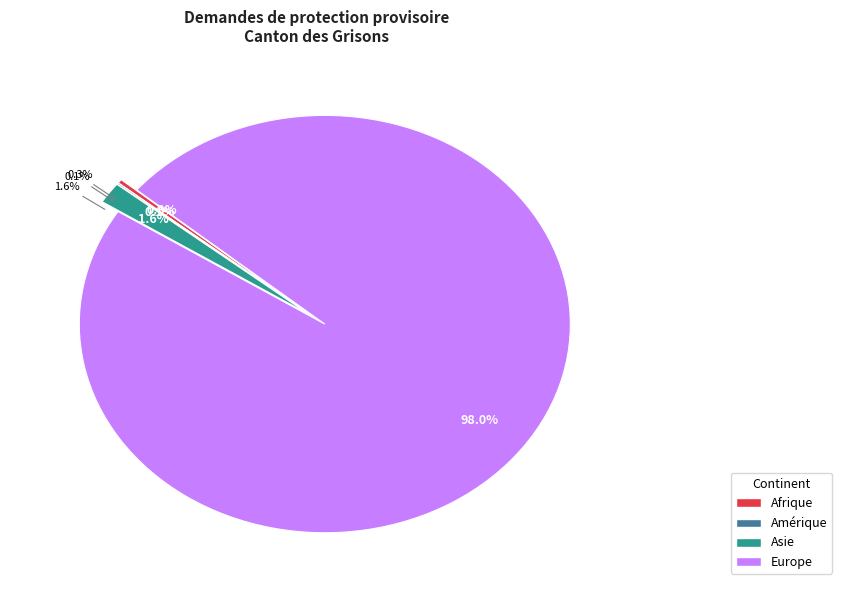

To the nearest percent, what is the difference between the Europe and Afrique slice percentages?

98%